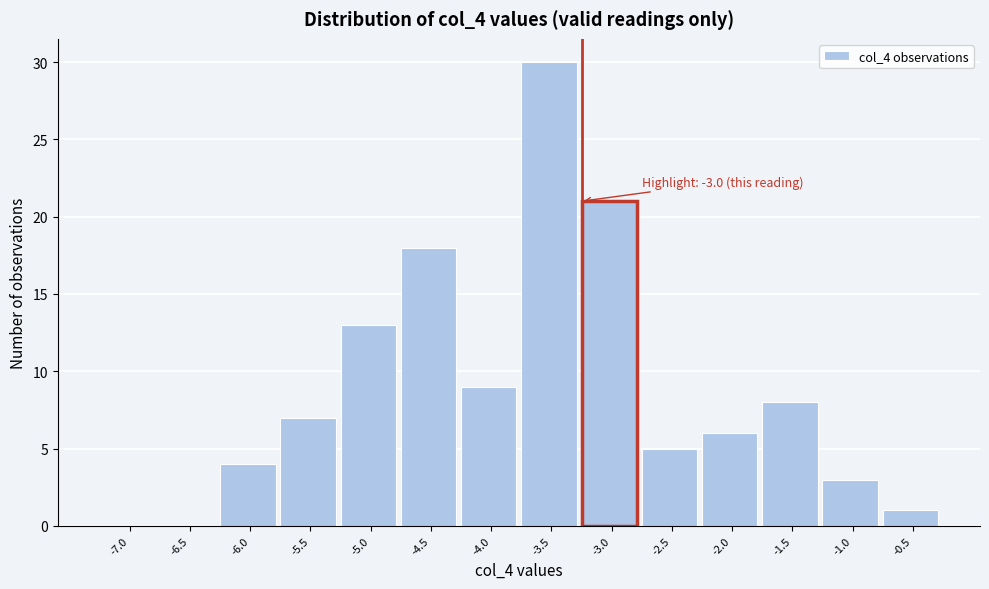

Reading left to right, extract all data points from this chart.

-7.0=0	-6.5=0	-6.0=4	-5.5=7	-5.0=13	-4.5=18	-4.0=9	-3.5=30	-3.0=21	-2.5=5	-2.0=6	-1.5=8	-1.0=3	-0.5=1